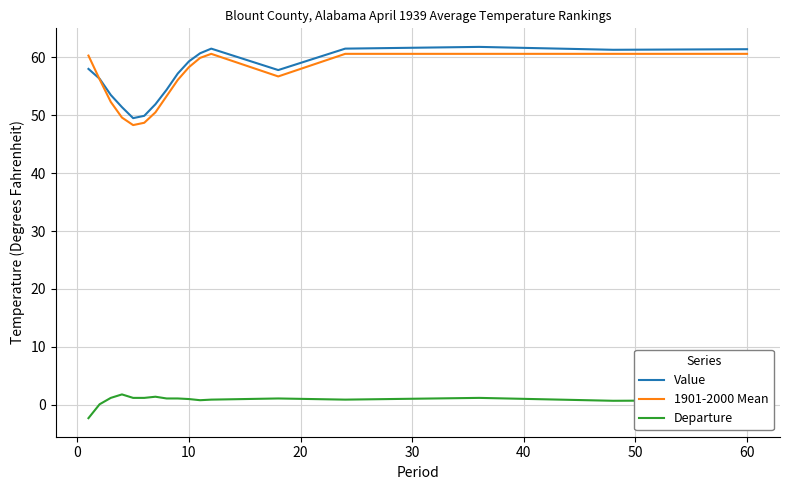

True or false: Departure and Value cross at least once.

False